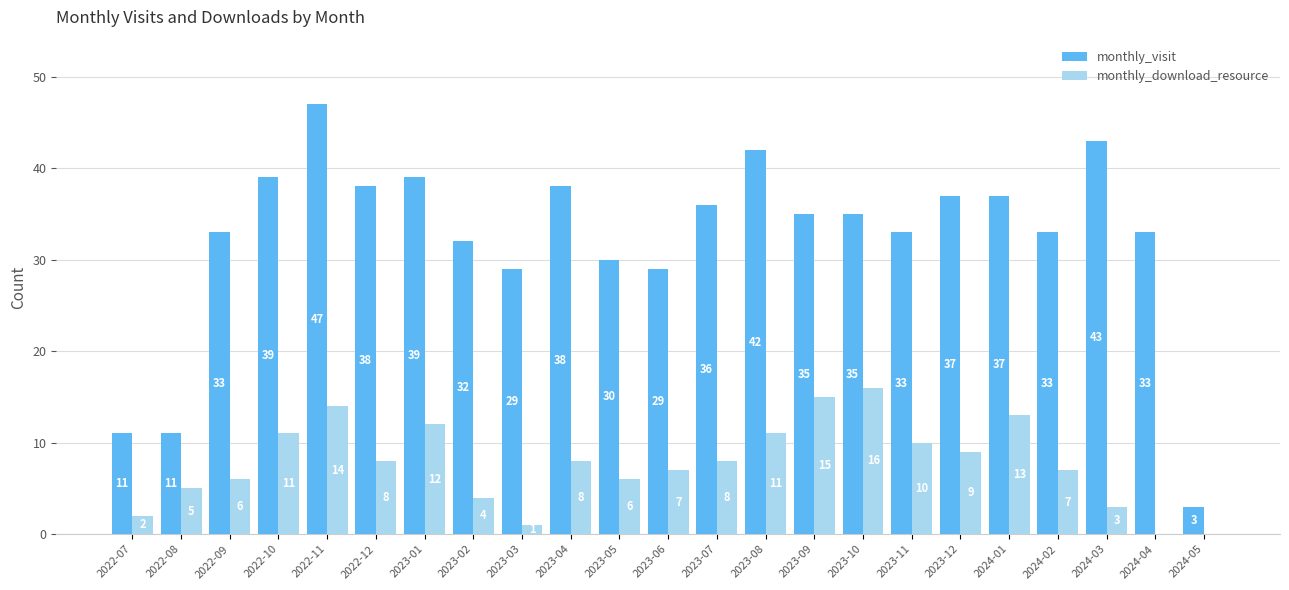

The value of monthly_visit at 2023-11 is 33. True or false?

True